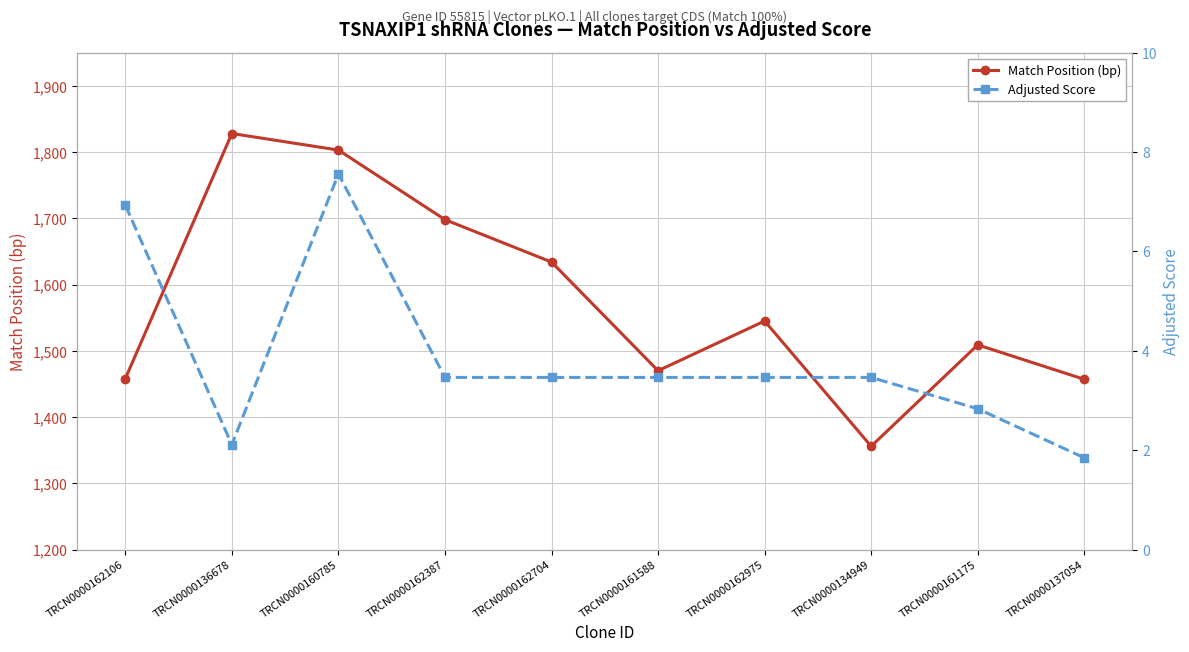

List the series in order of their peak value, highest first.

Match Position (bp), Adjusted Score